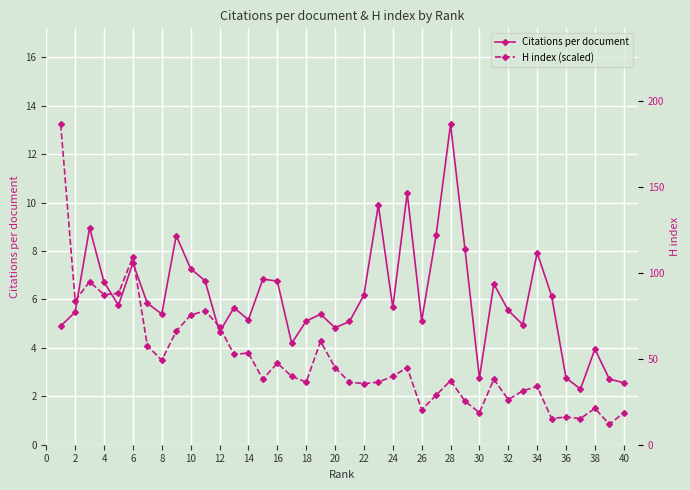

At how many categories does at least one series exceed 4?

34